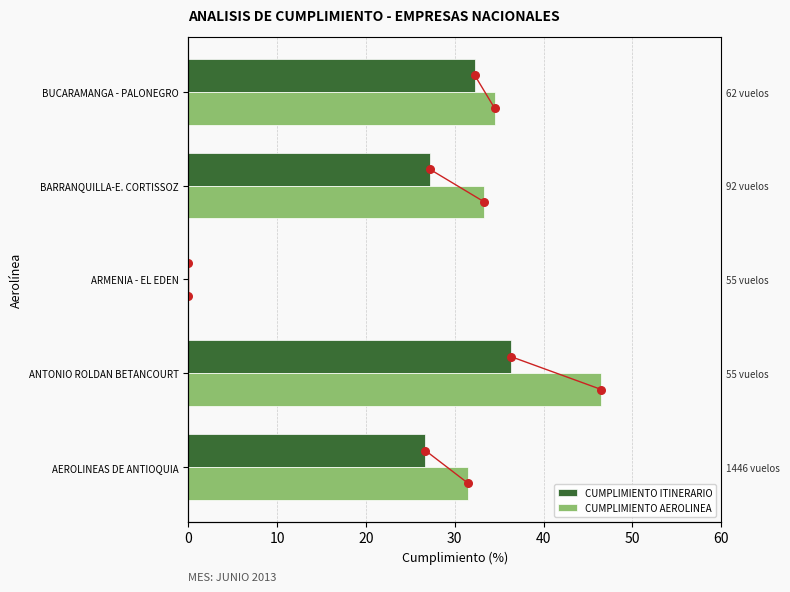

Which series has the largest Y range (max minus min)?

CUMPLIMIENTO AEROLINEA